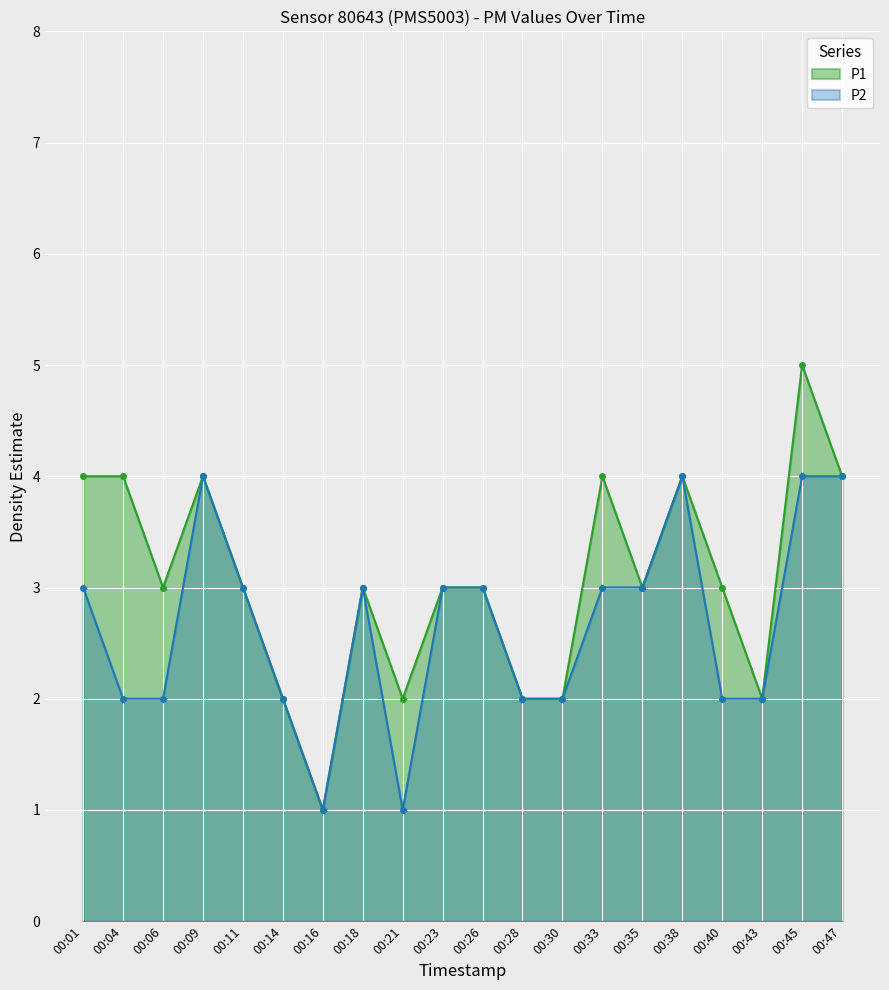

What is the difference between the maximum and minimum values in the P1 series?

4